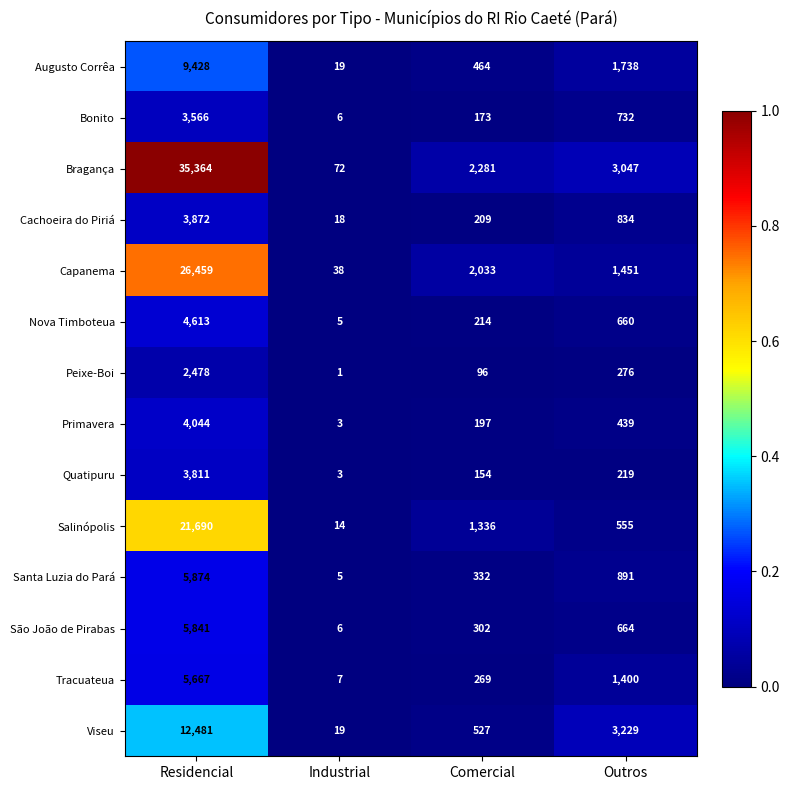

Which category has the lowest value across all series?

Industrial